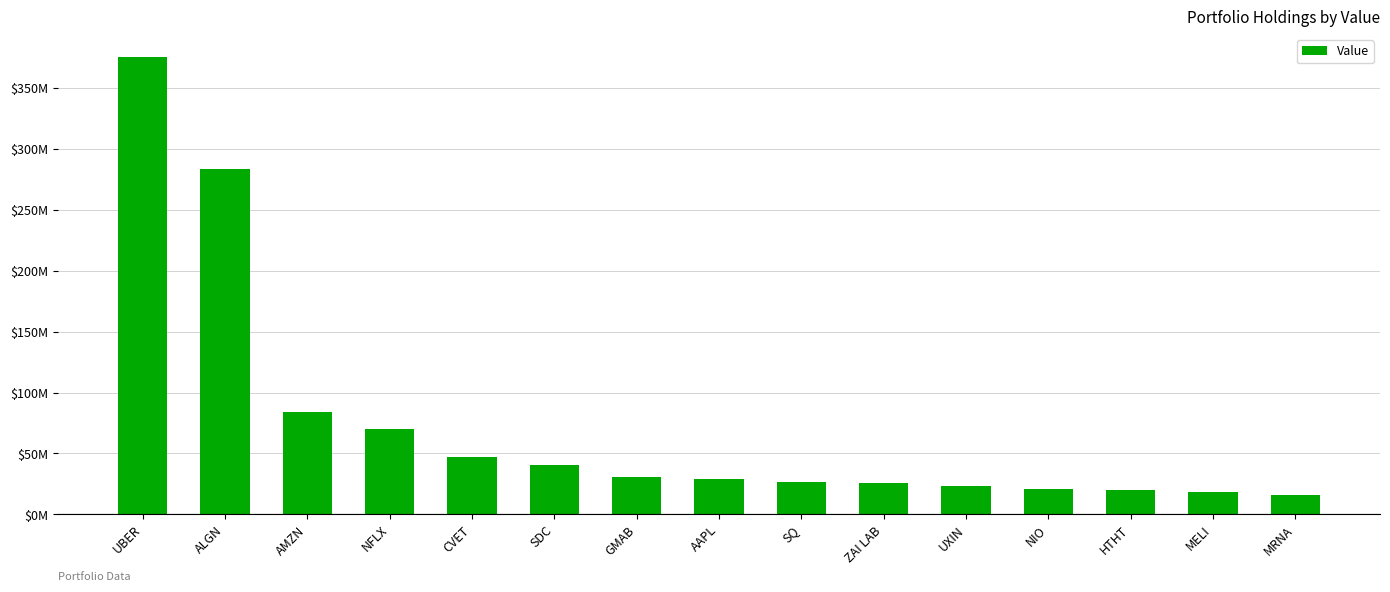

What is the maximum value shown in the chart?

375589000